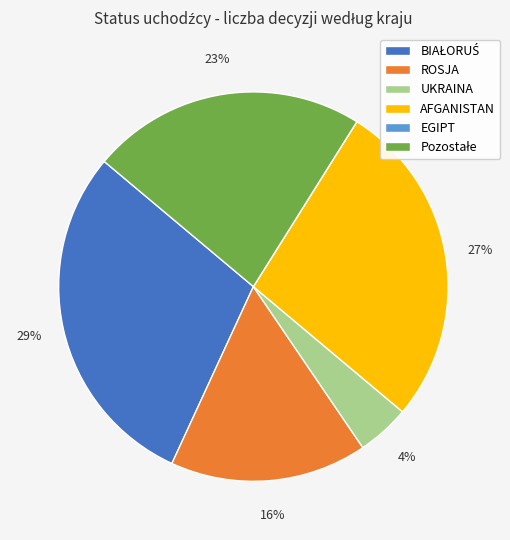

Is the sum of AFGANISTAN and UKRAINA greater than half?

No